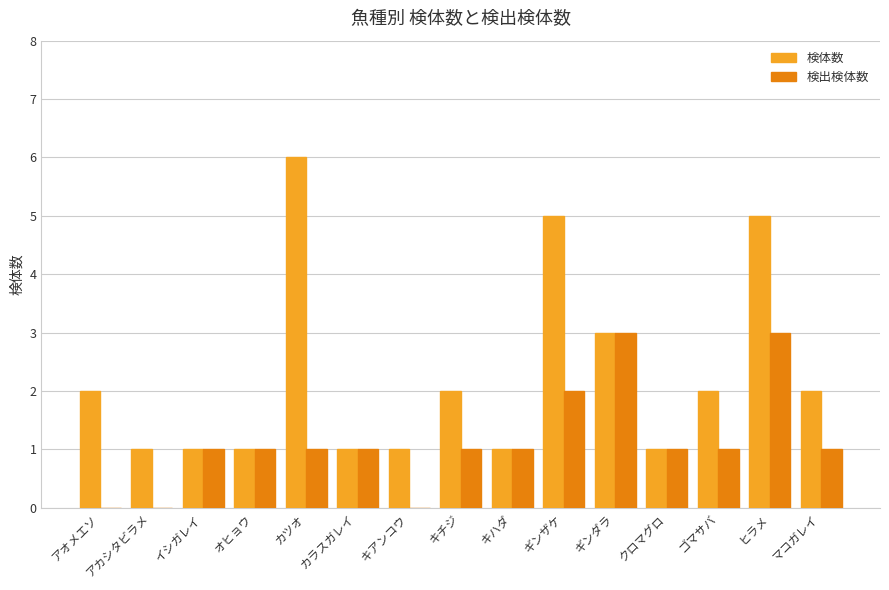

What is the total value across all series at ゴマサバ?

3